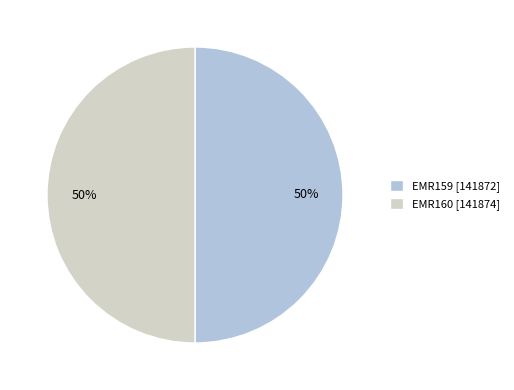

Approximately how many times larger is the value at EMR160 [141874] compared to EMR159 [141872]?

1.0